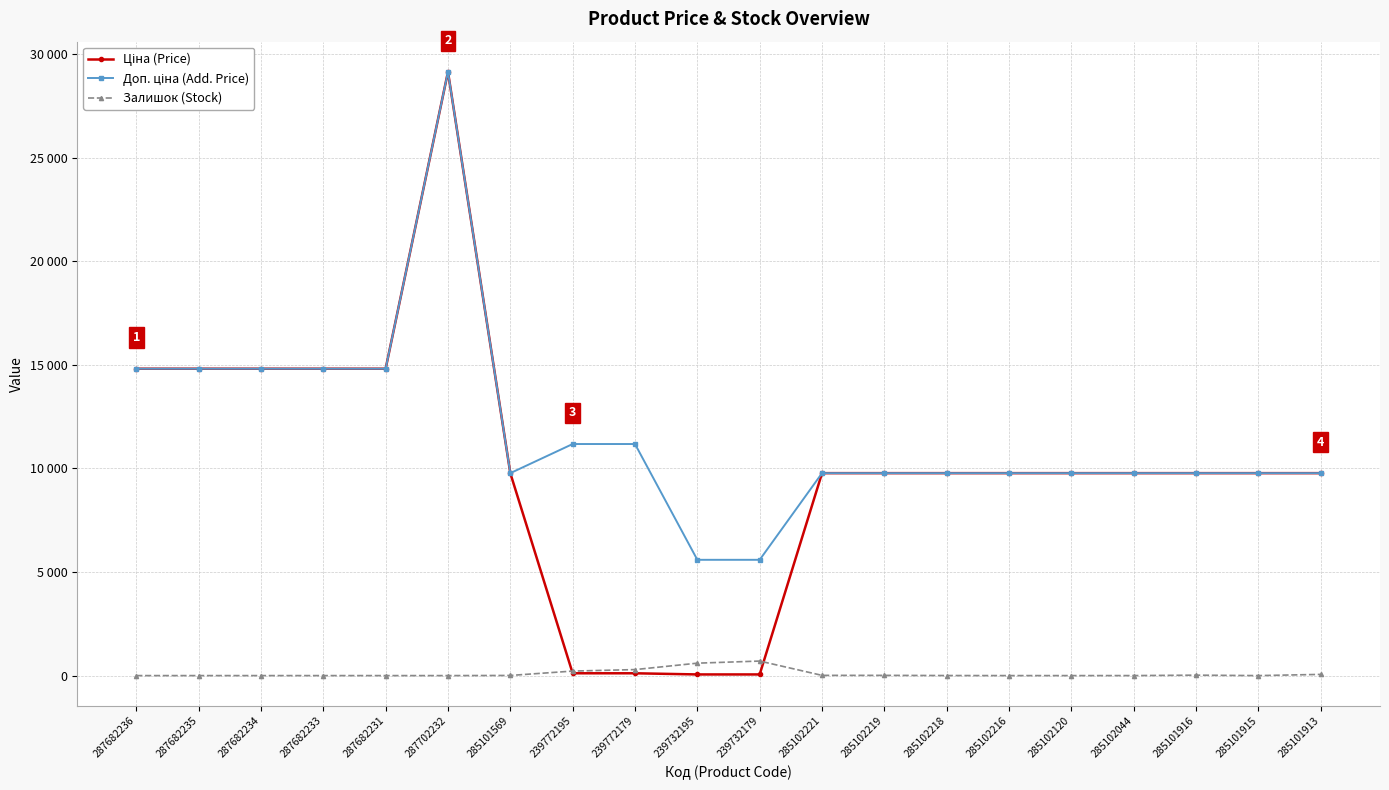

True or false: Доп. ціна (Add. Price) and Ціна (Price) cross at least once.

False